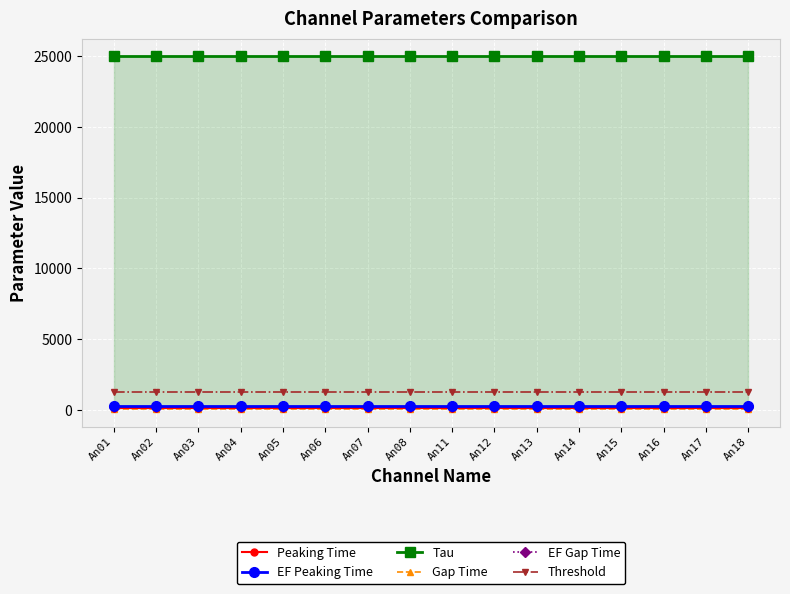

List the labels in order of EF Peaking Time value, smallest first.

An01, An02, An03, An04, An05, An06, An07, An08, An11, An12, An13, An14, An15, An16, An17, An18